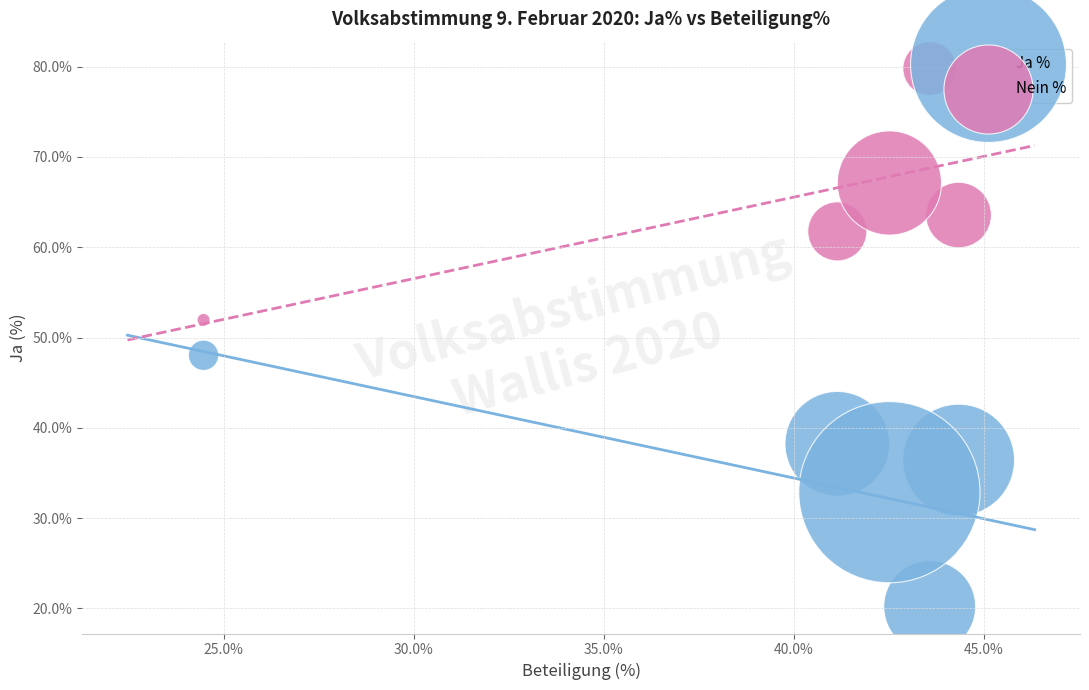

In the Ja % series, what Y value is closest to 34?

32.9